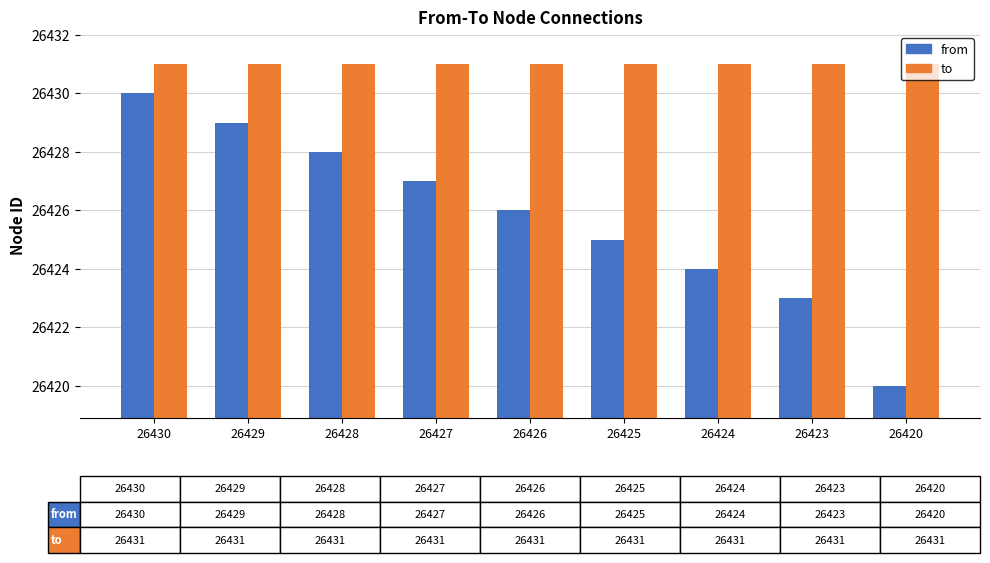

The from series shows 26430 at 26430. True or false?

True